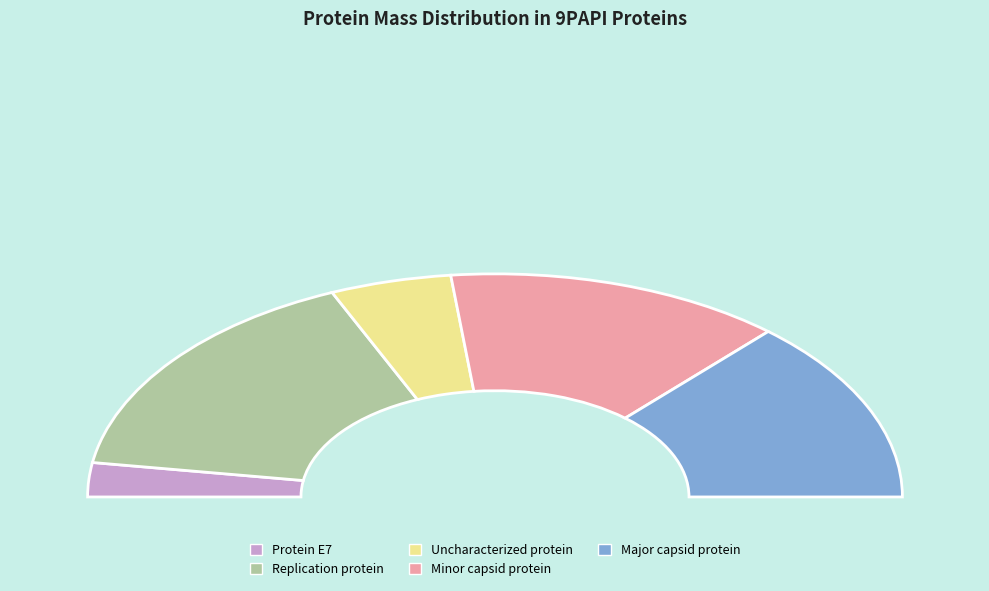

To the nearest percent, what is the difference between the largest and smallest slice percentages?

27%